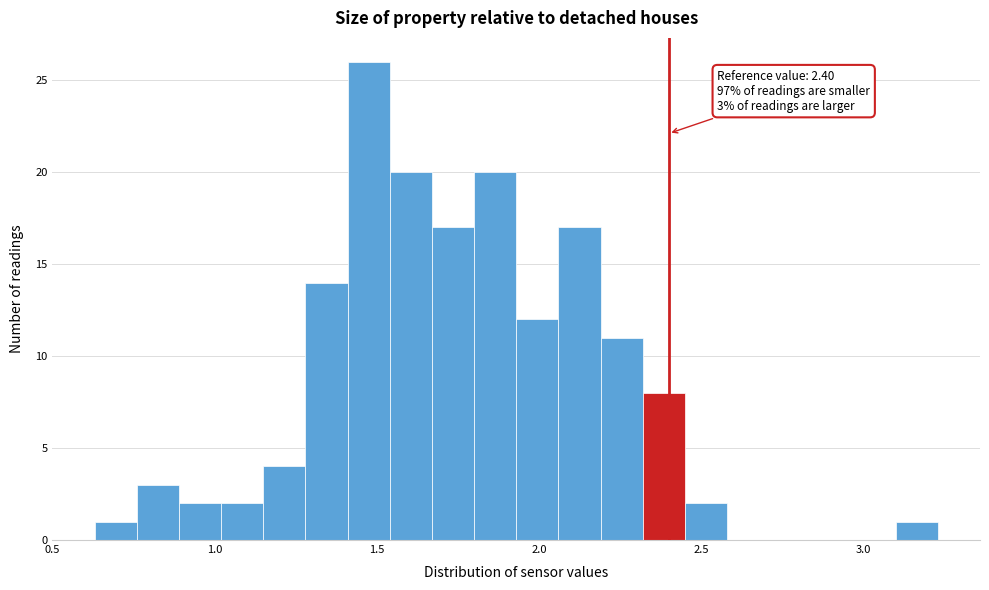

Read against the x-axis, roughly where is the centre of the tallest bar?

1.50